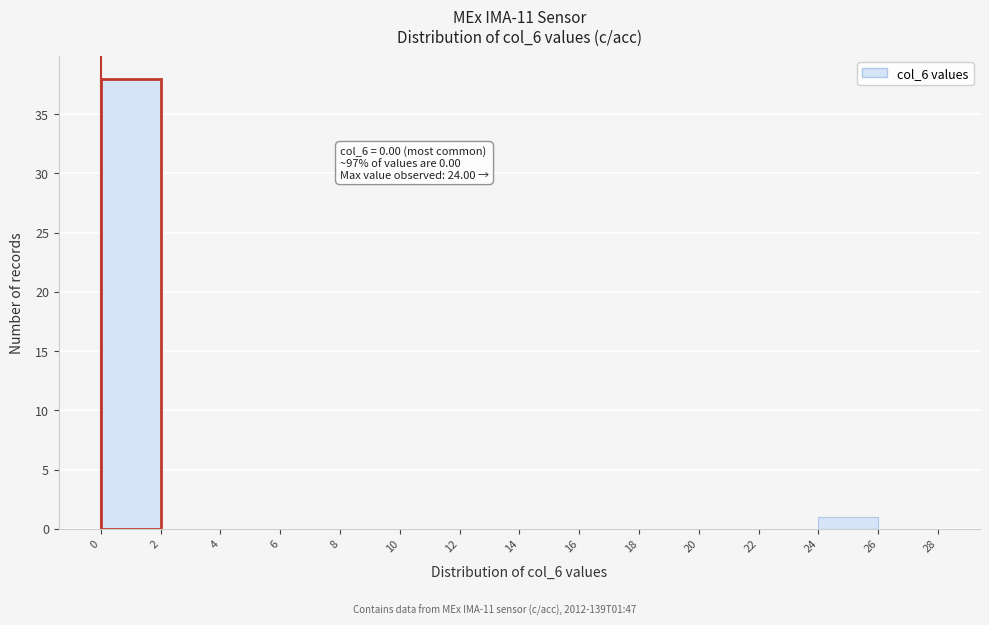

Which range on the x-axis has the tallest bar?

0 to 2